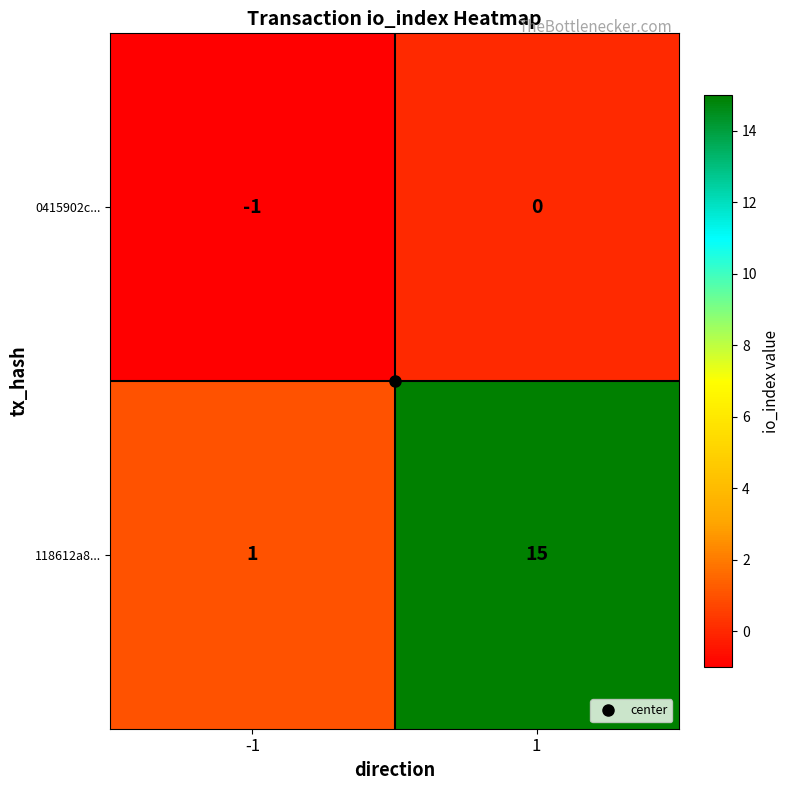

True or false: 0415902c... has a value of 1 at 1.

False